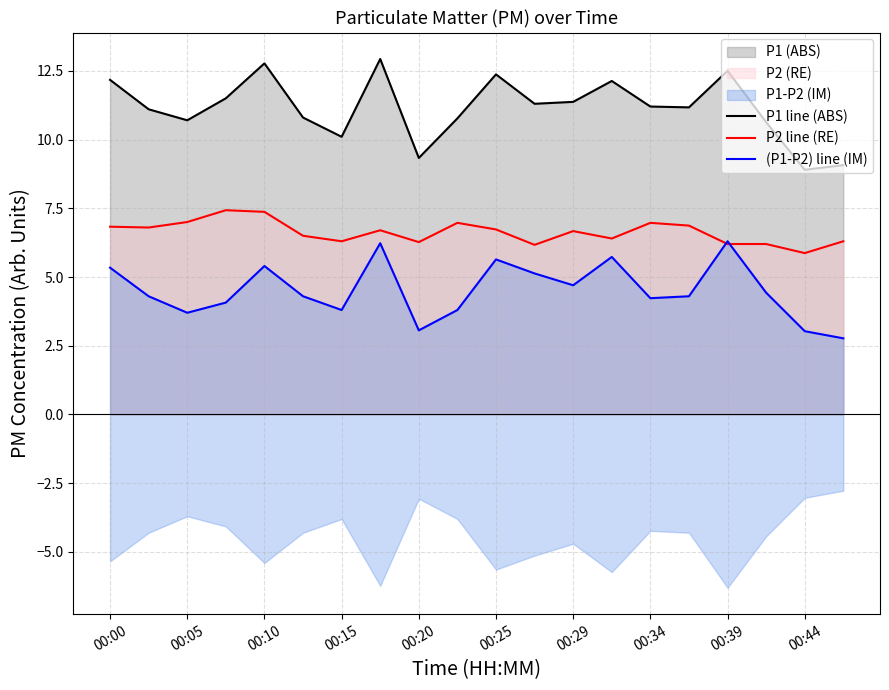

What is the maximum value shown in the chart?

12.9